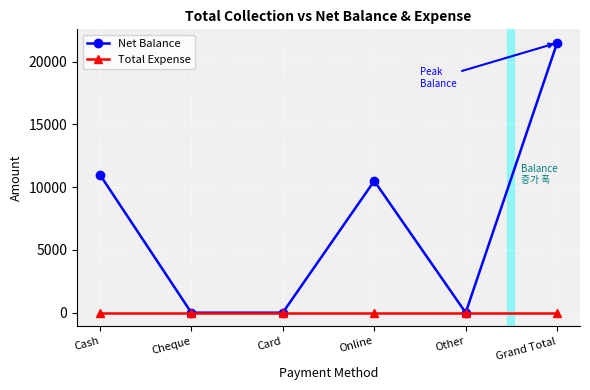

At Grand Total, list the series in order from smallest to largest.

Total Expense, Net Balance